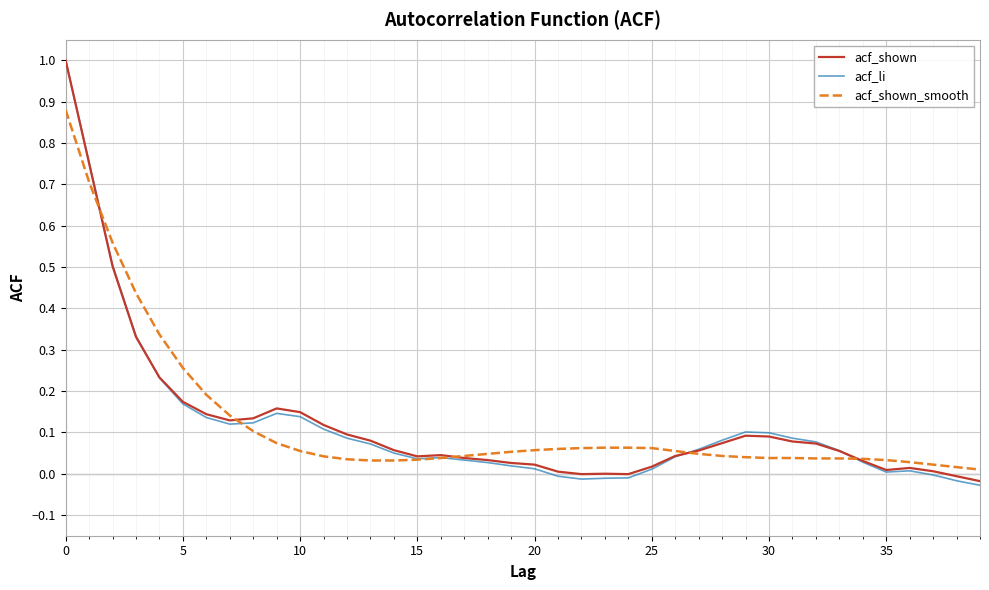

What is the greatest value displayed?

1.0